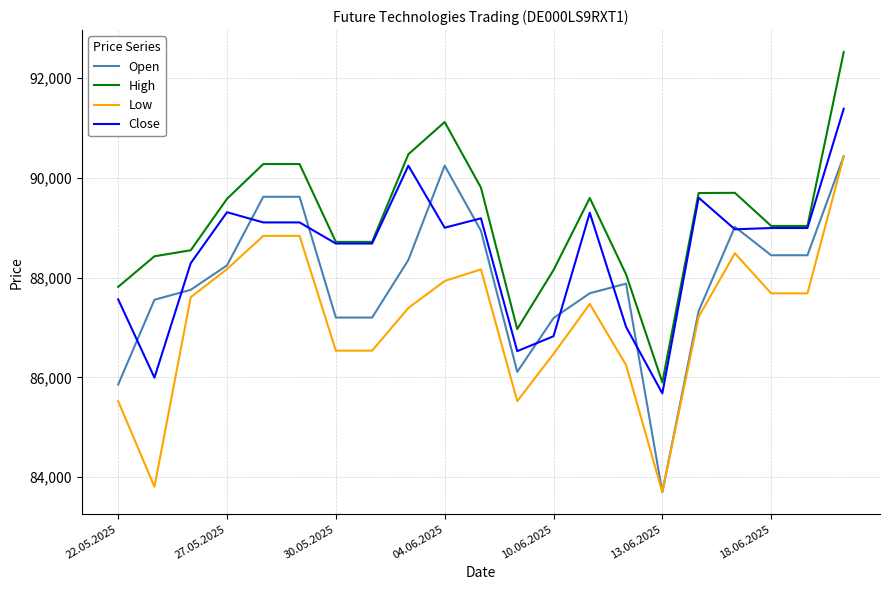

What is the minimum value shown in the chart?

83699